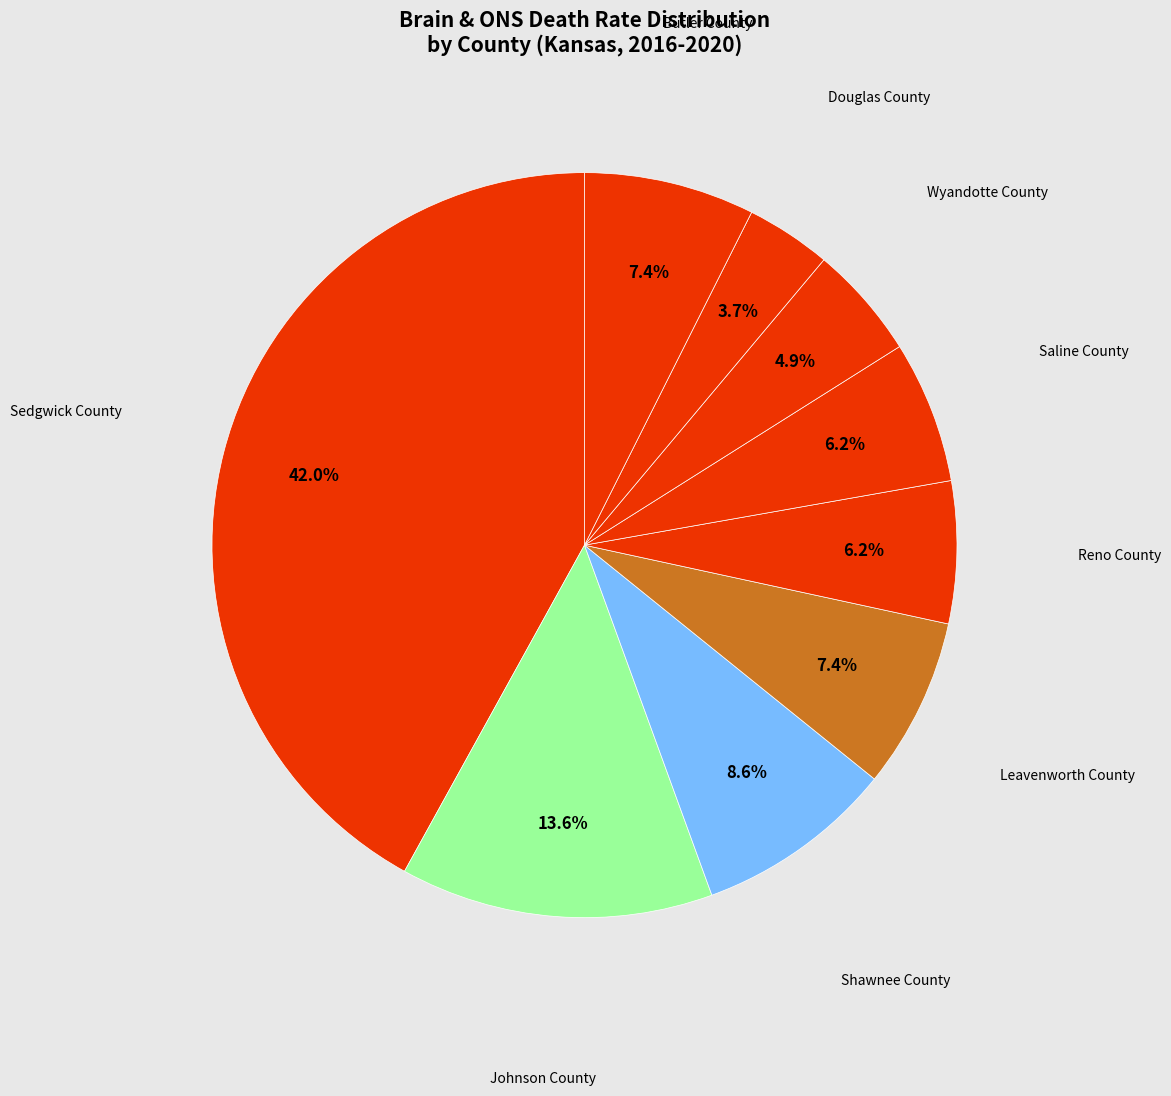

Count the number of slices in the pie.

9